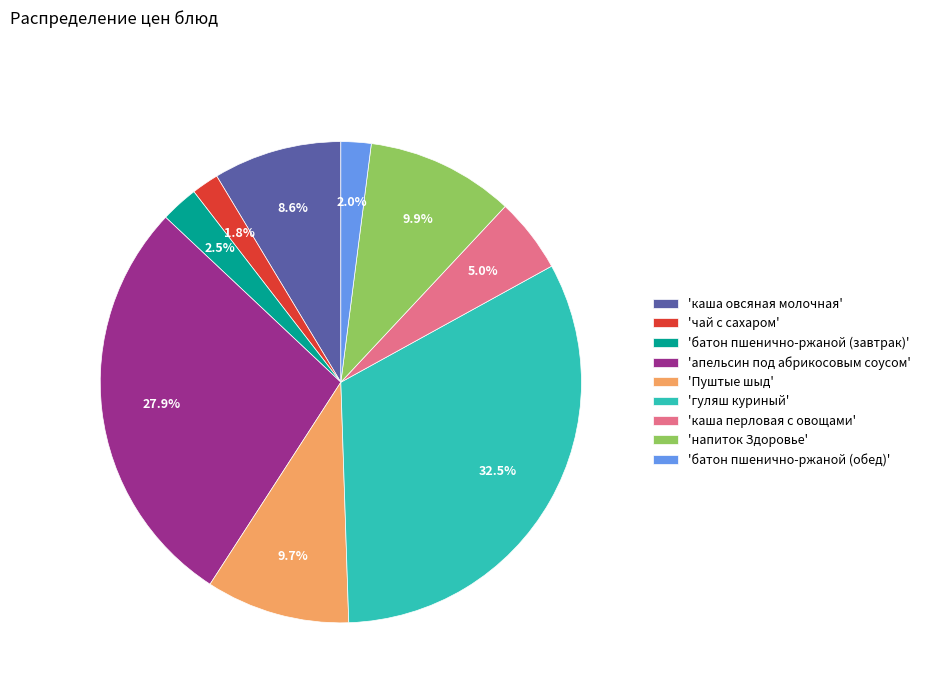

What is the largest slice in the pie chart?

'гуляш куриный'